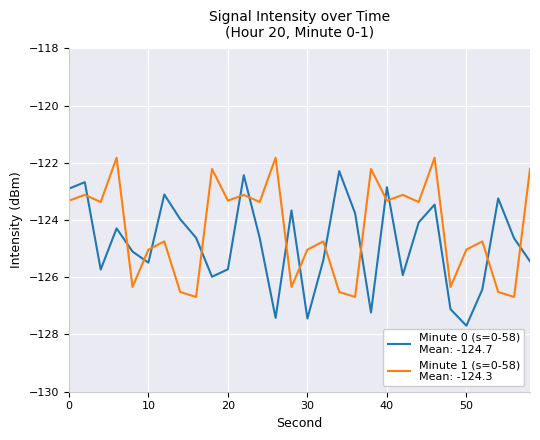

What is the minimum value shown in the chart?

-127.7